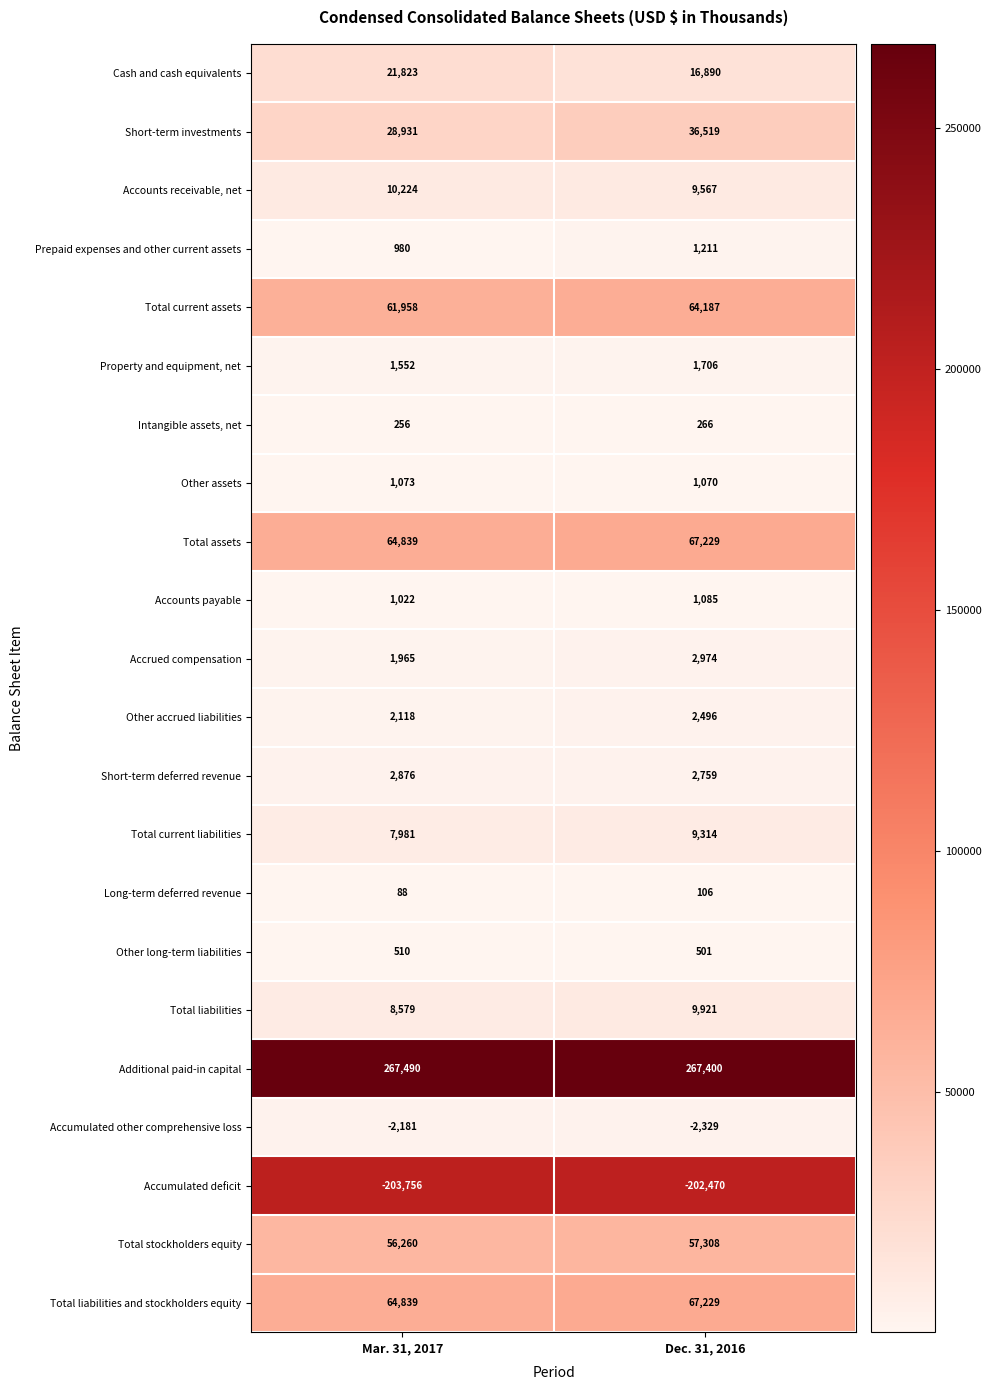

Rank the categories by Accounts receivable, net value from lowest to highest.

Dec. 31, 2016, Mar. 31, 2017